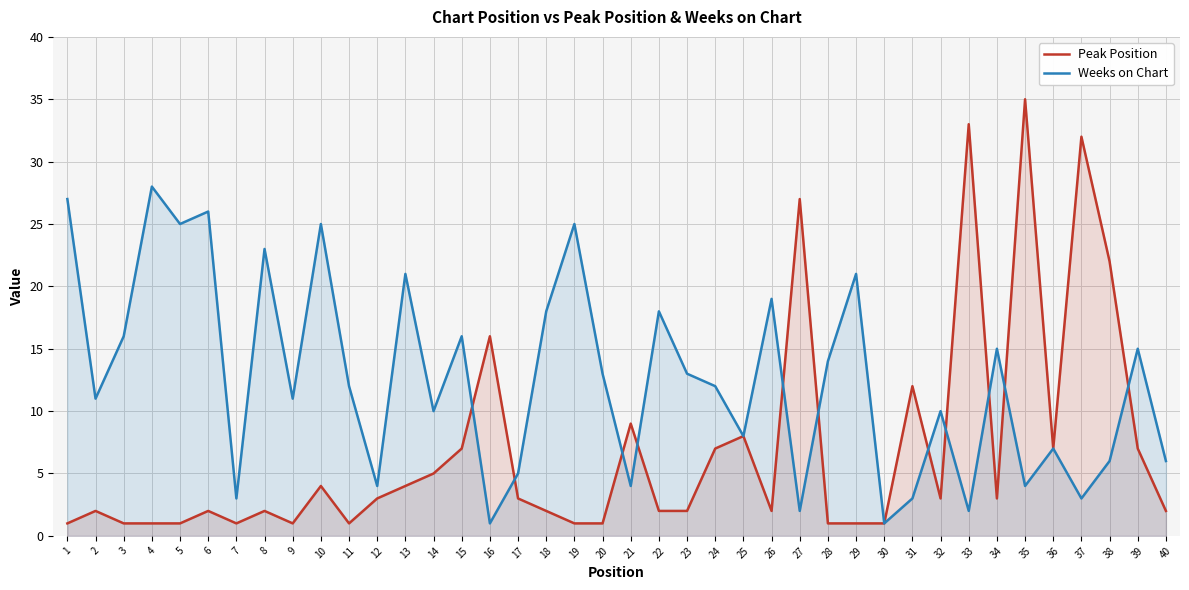

At how many categories does at least one series exceed 19?

14